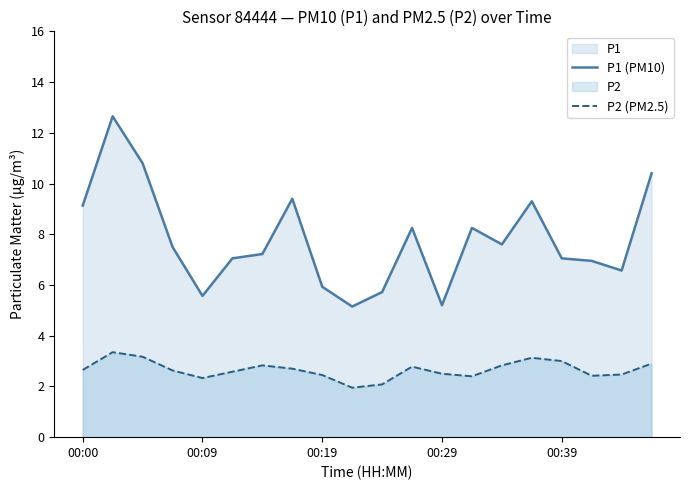

Which series has the widest spread of values?

P1 (PM10)